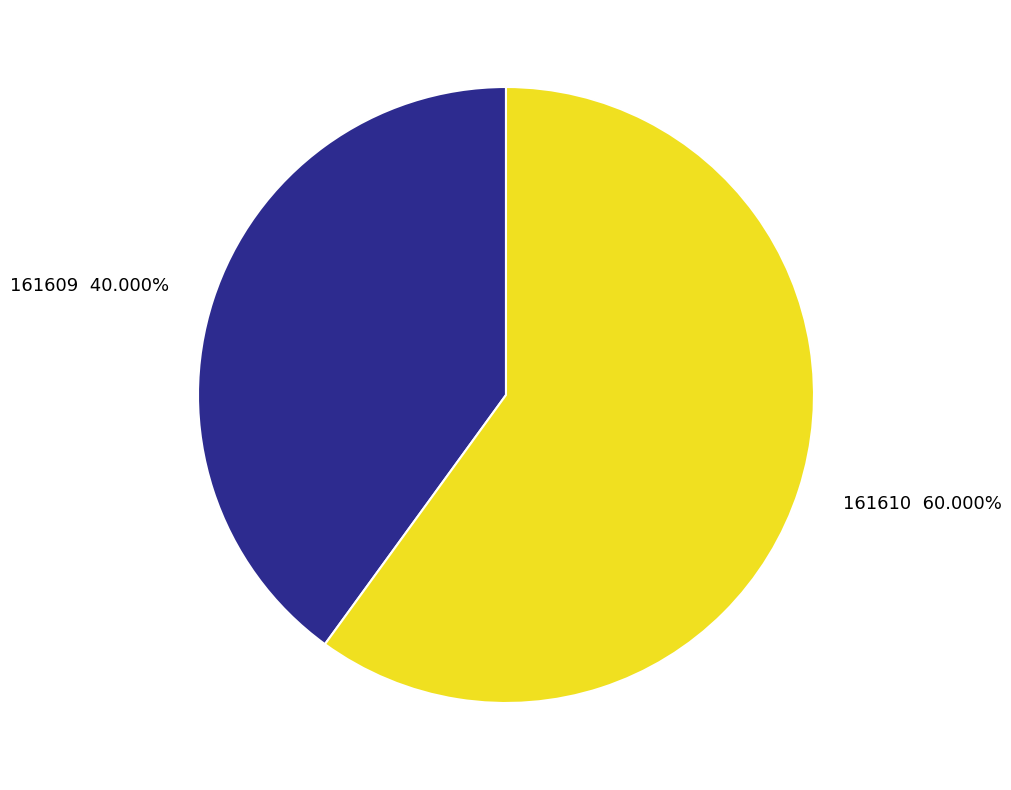

Is there a majority slice in this chart?

Yes